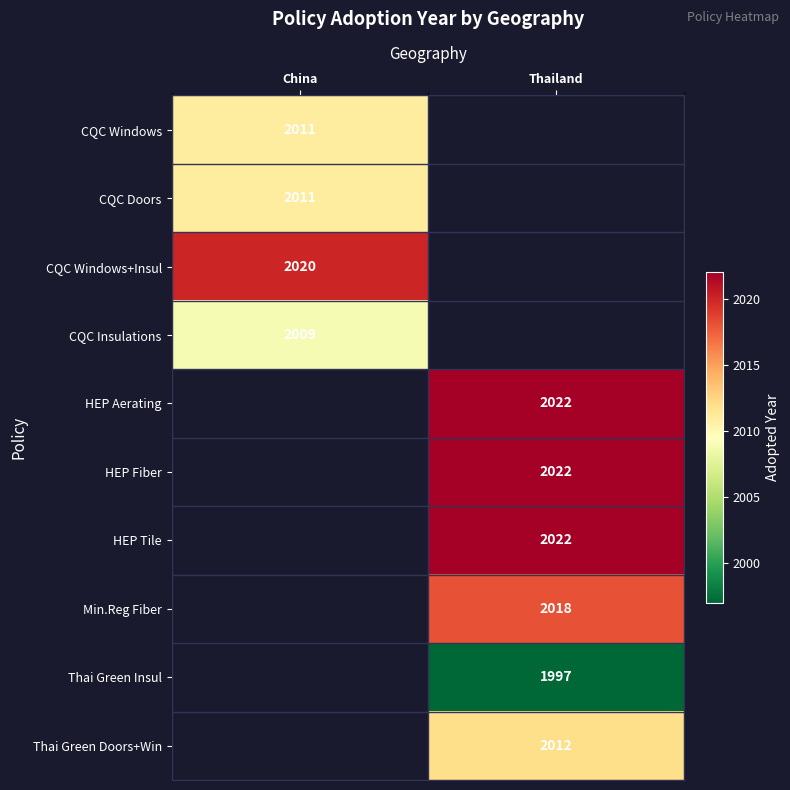

Is it true that CQC Doors equals 2011 at China?

True